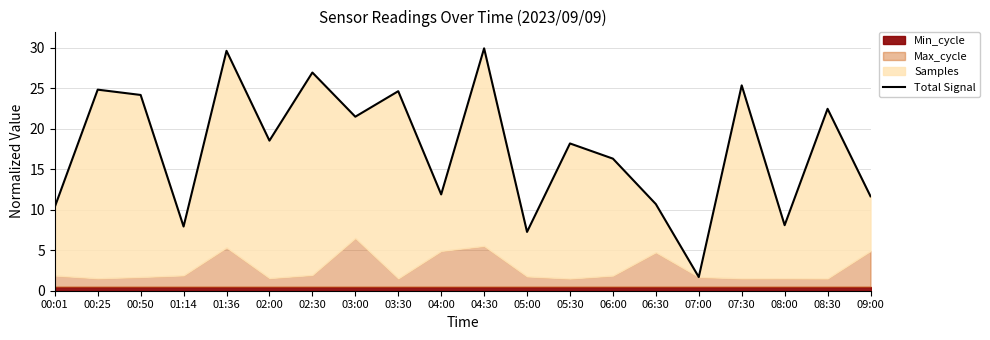

What is the ratio of the value at 06:00 to the value at 03:30?

0.7